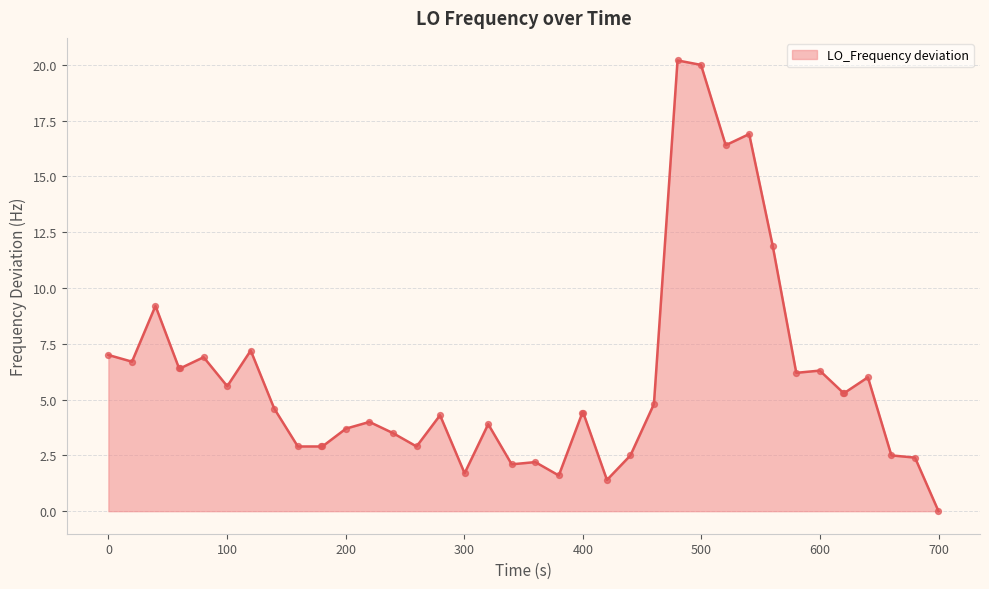

What is the maximum value shown in the chart?

20.2